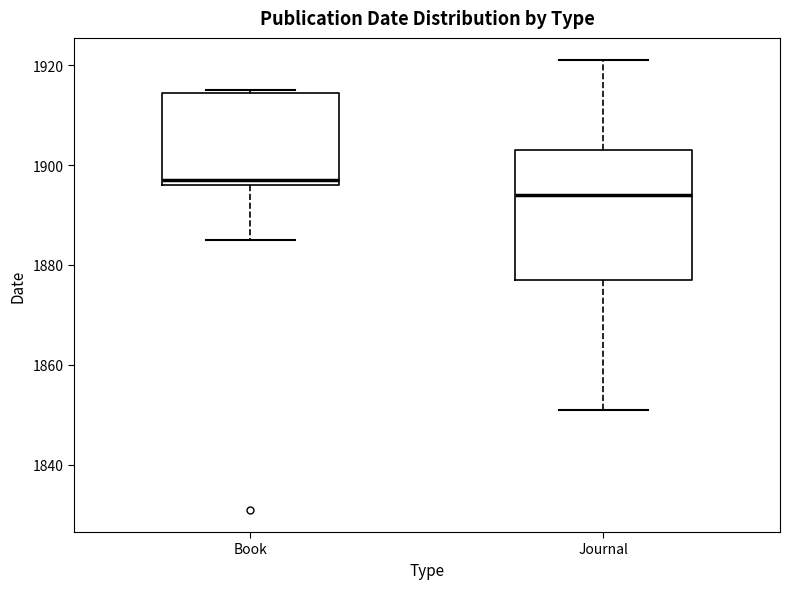

Reading left to right, read every box against the y-axis: the position of its median line, the range the box covers, and the ends of its whiskers. The values are not printed on the chart, so give them approximately, as read against the axis.

Book: median 1898, box 1896 to 1914, whiskers 1886 to 1916
Journal: median 1894, box 1878 to 1904, whiskers 1852 to 1922